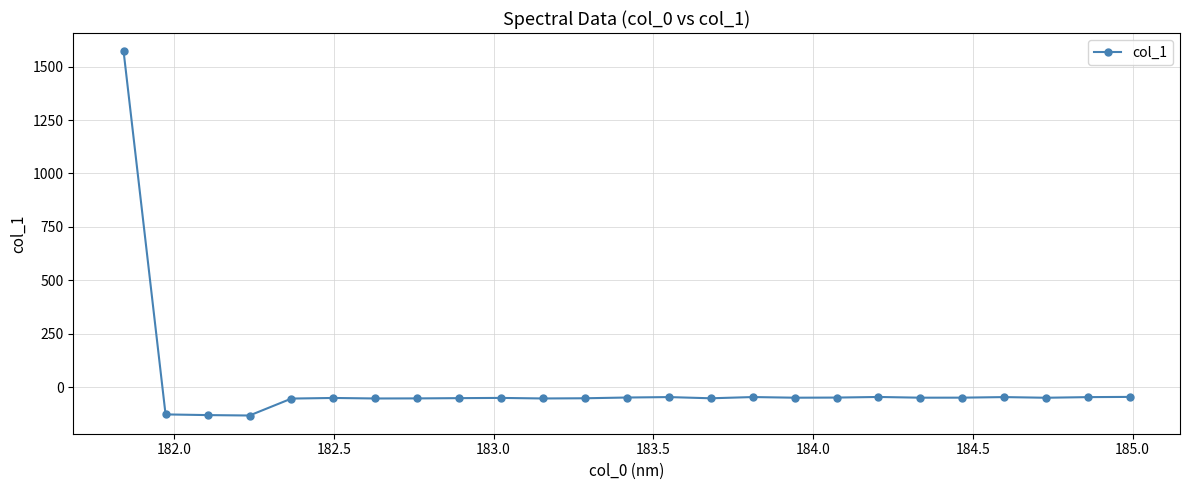

What is the minimum value shown in the chart?

-133.2